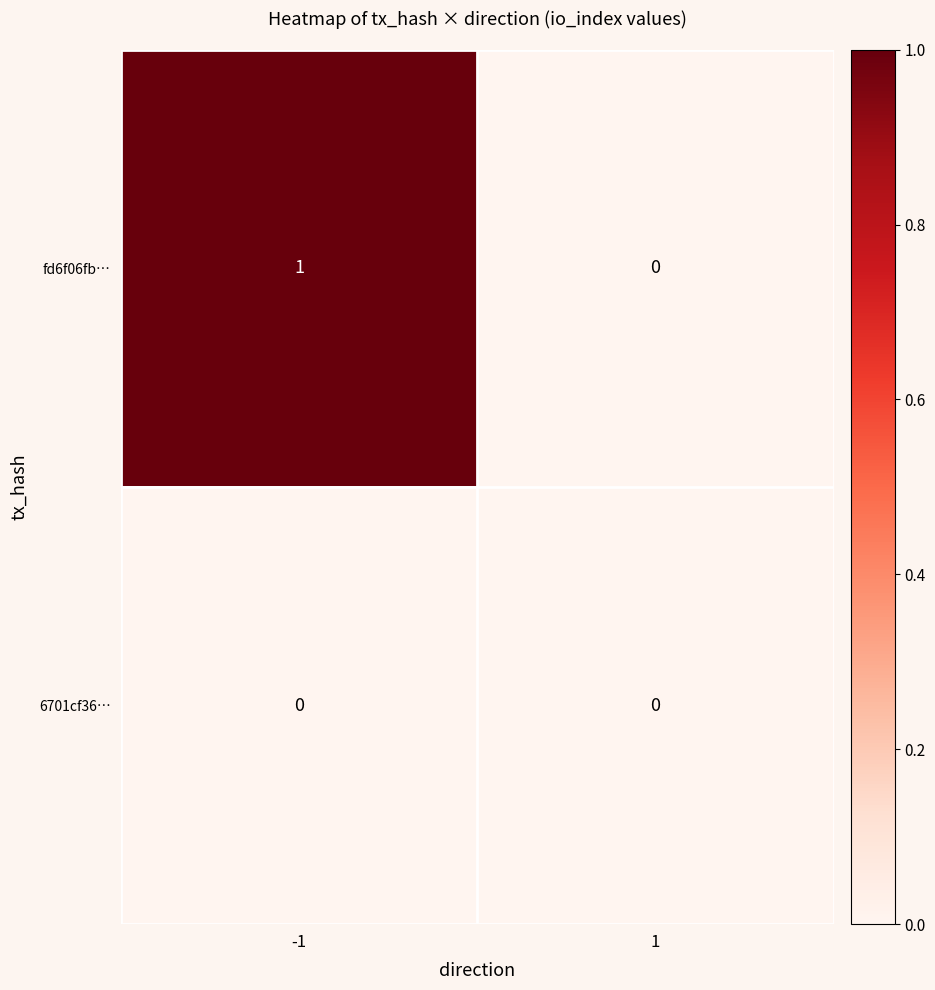

Reading left to right, list all the values displayed in this chart.

fd6f06fb…: 1	0
6701cf36…: 0	0